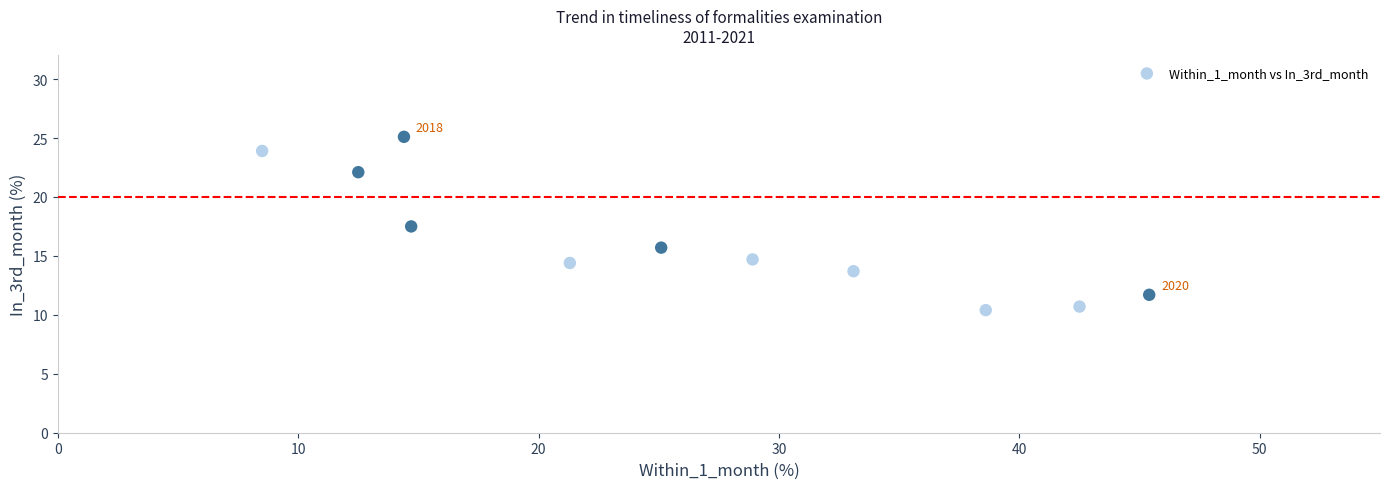

What Y value in the scatter plot is closest to 17?

17.5